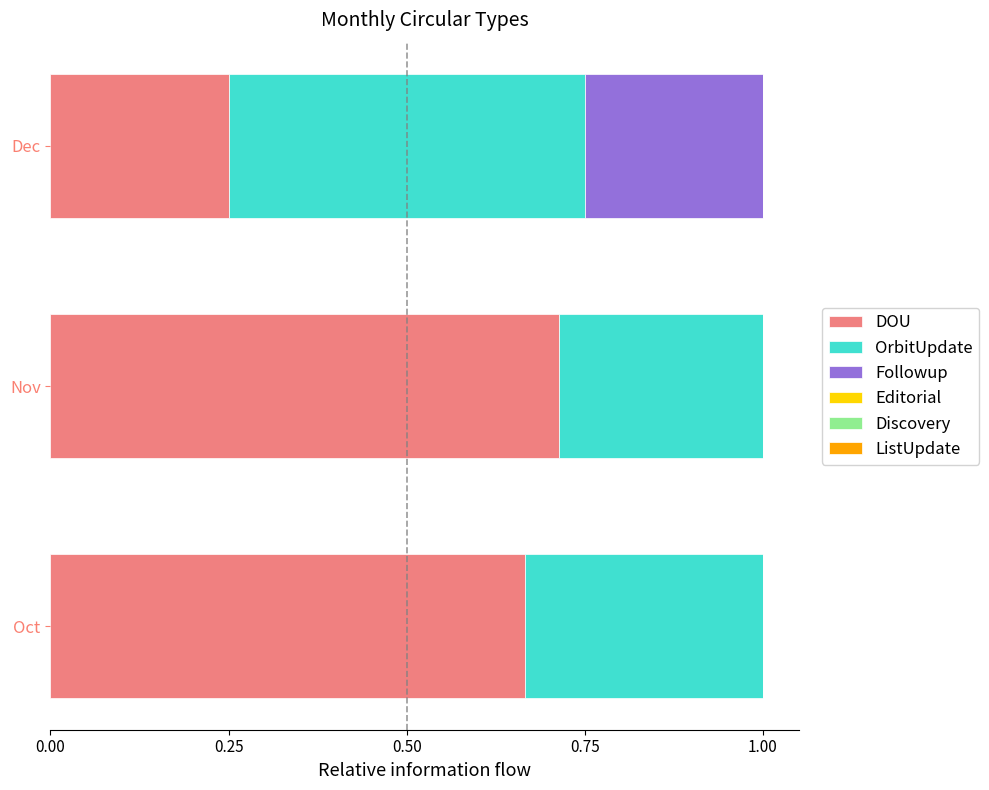

What is the sum of all DOU values?

1.6